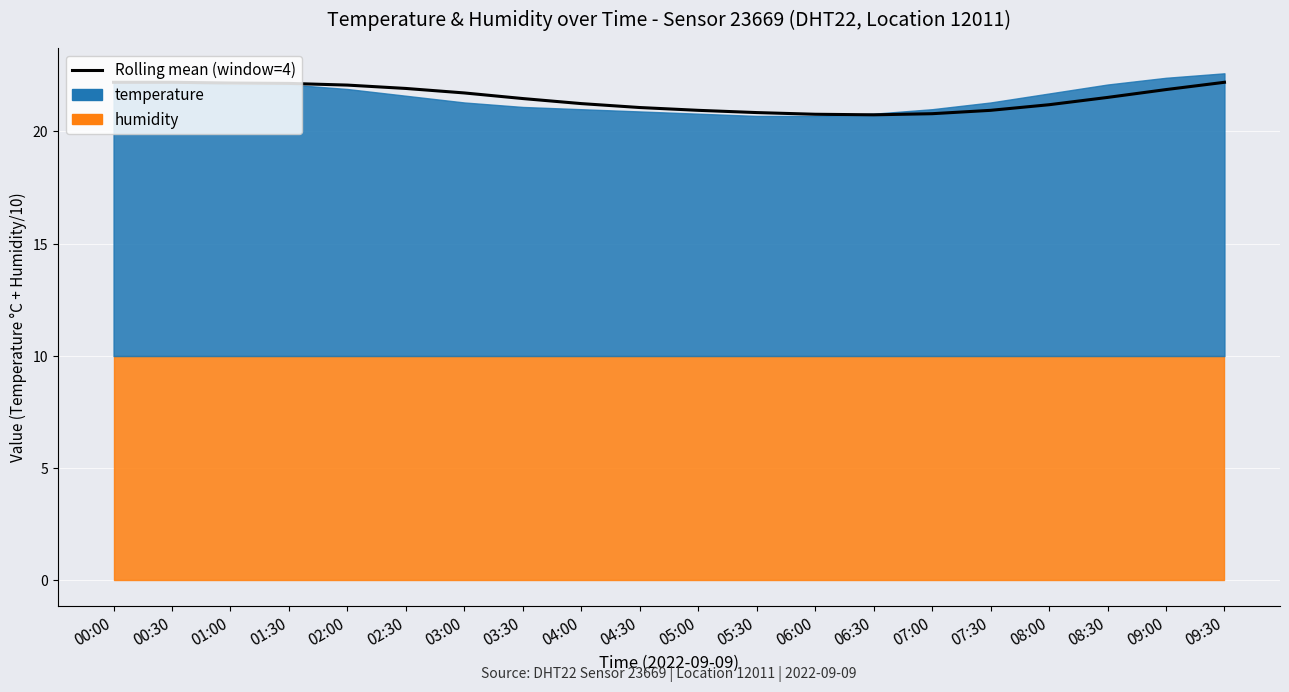

Reading left to right, extract all data points from this chart.

00:00=22.2	00:30=22.2	01:00=22.2	01:30=22.1	02:00=22.1	02:30=21.9	03:00=21.7	03:30=21.5	04:00=21.2	04:30=21.1	05:00=20.9	05:30=20.8	06:00=20.8	06:30=20.7	07:00=20.8	07:30=20.9	08:00=21.2	08:30=21.5	09:00=21.9	09:30=22.2